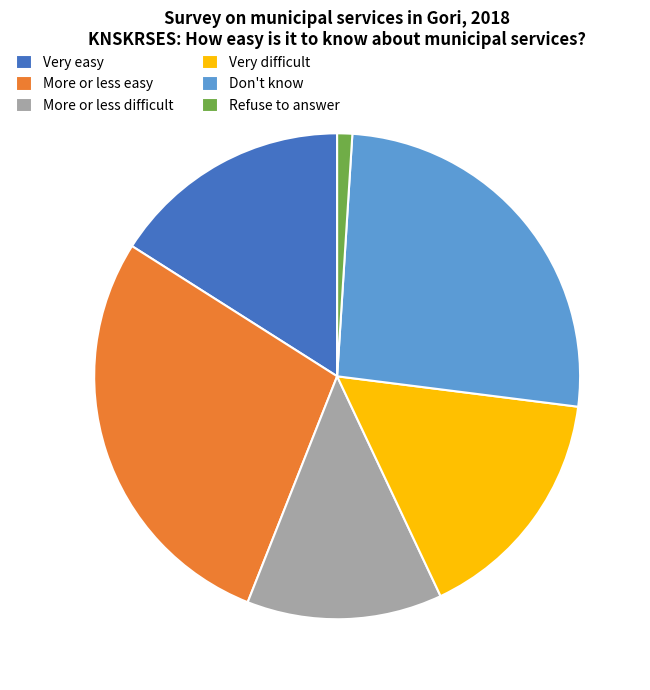

Which has a higher value, More or less easy or Very difficult?

More or less easy